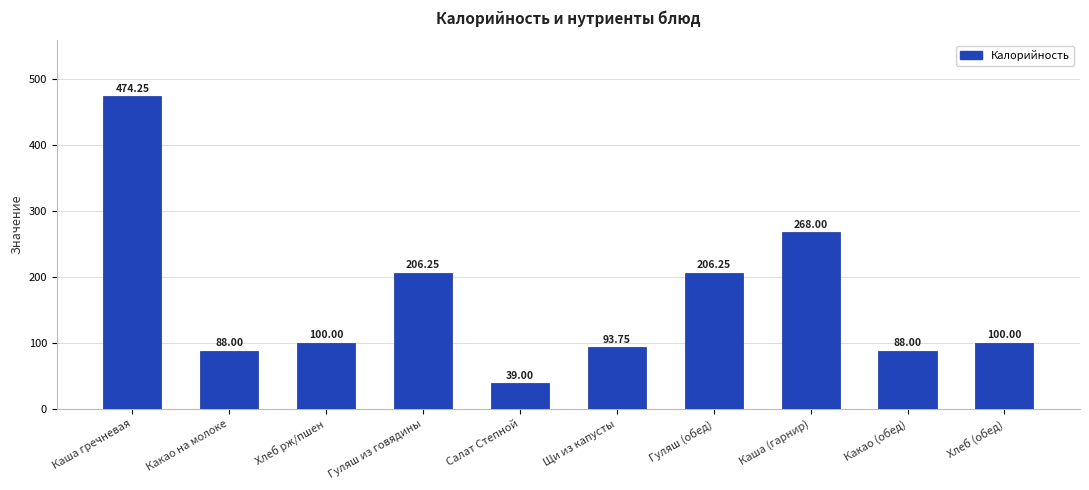

What value does the data have at Хлеб рж/пшен?

100.0